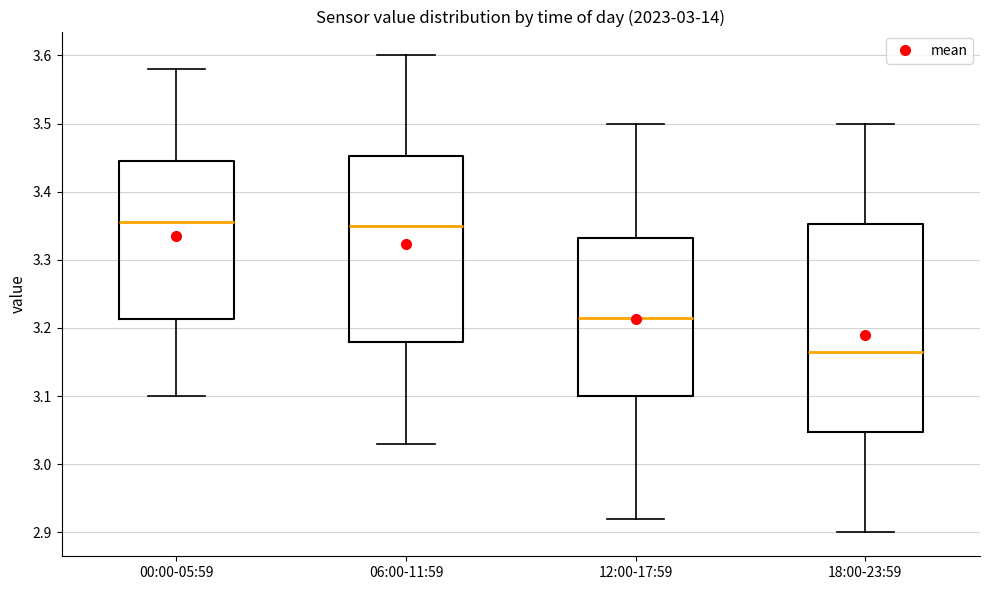

Where is the lower edge of the box for 06:00-11:59 on the y-axis? The values are not printed on the chart, so give them approximately, as read against the axis.

3.18